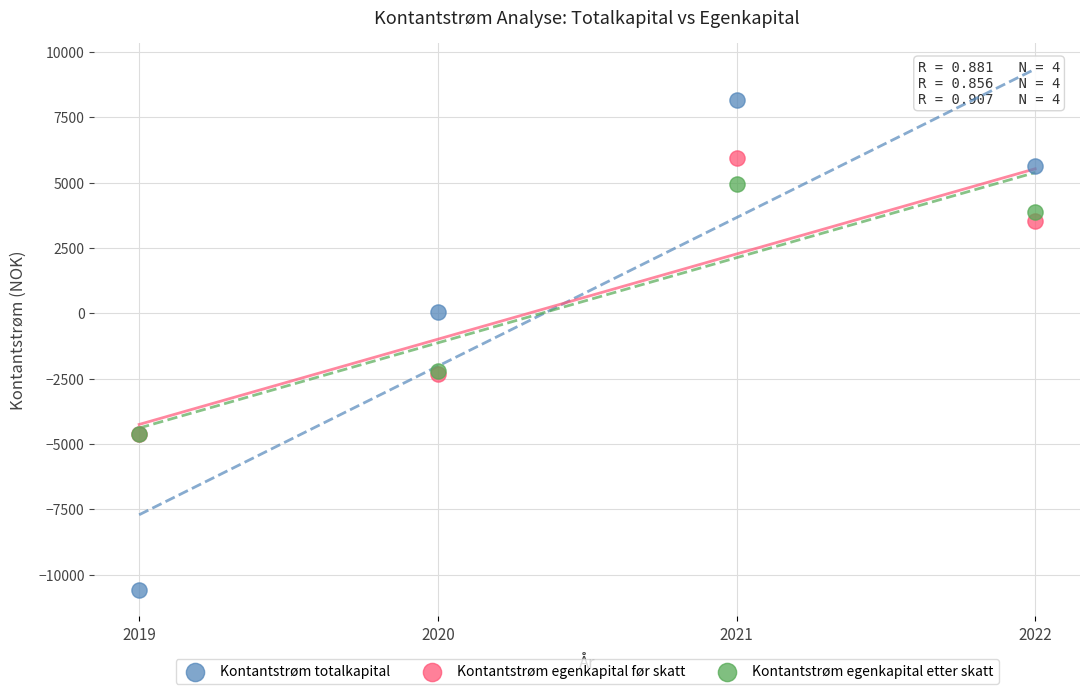

In the Kontantstrøm egenkapital før skatt series, what Y value is closest to 668?

3524.2